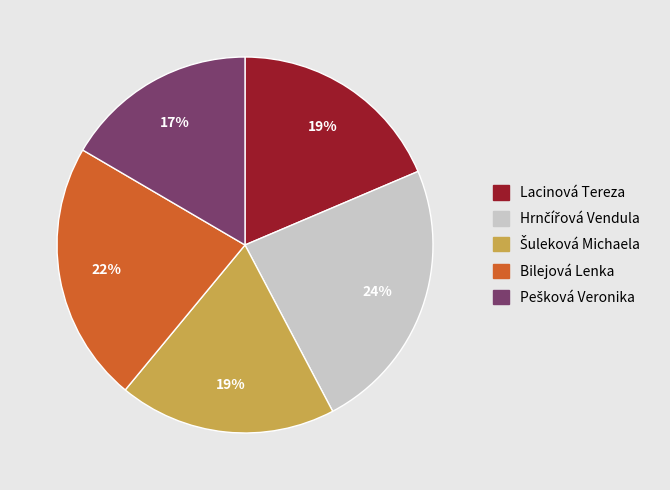

Between Bilejová Lenka and Lacinová Tereza, which is larger?

Bilejová Lenka